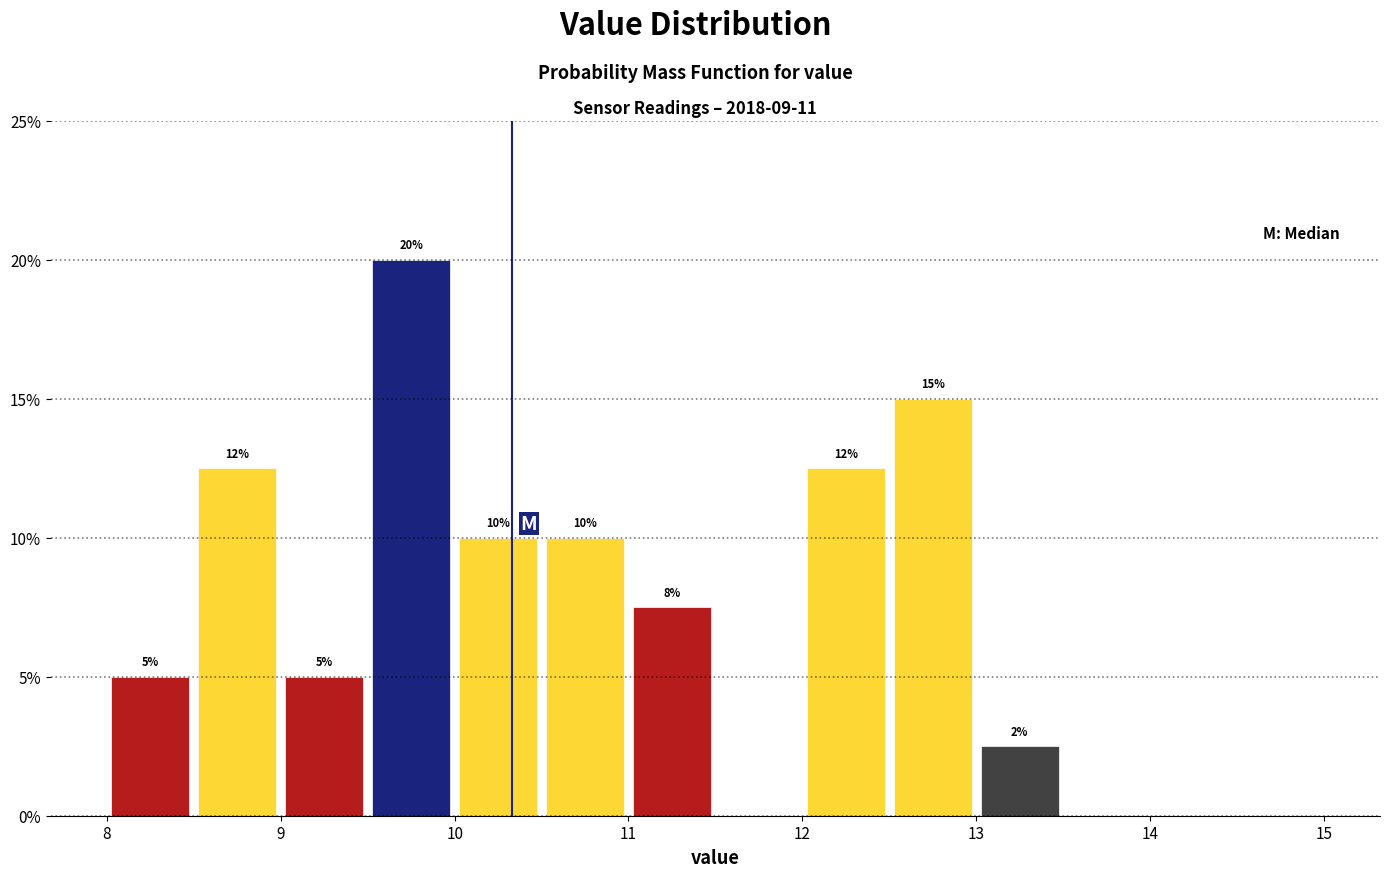

Over which range of the x-axis is the bar tallest?

9.5 to 10.0